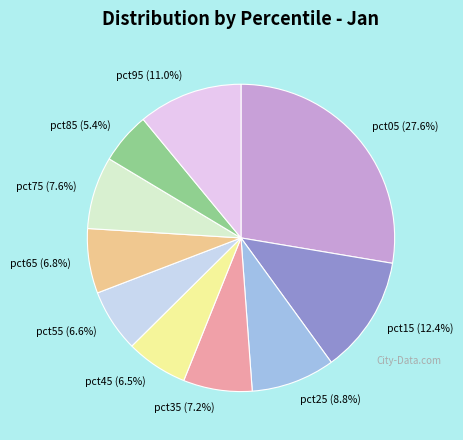

What is the smallest slice in the pie chart?

pct85